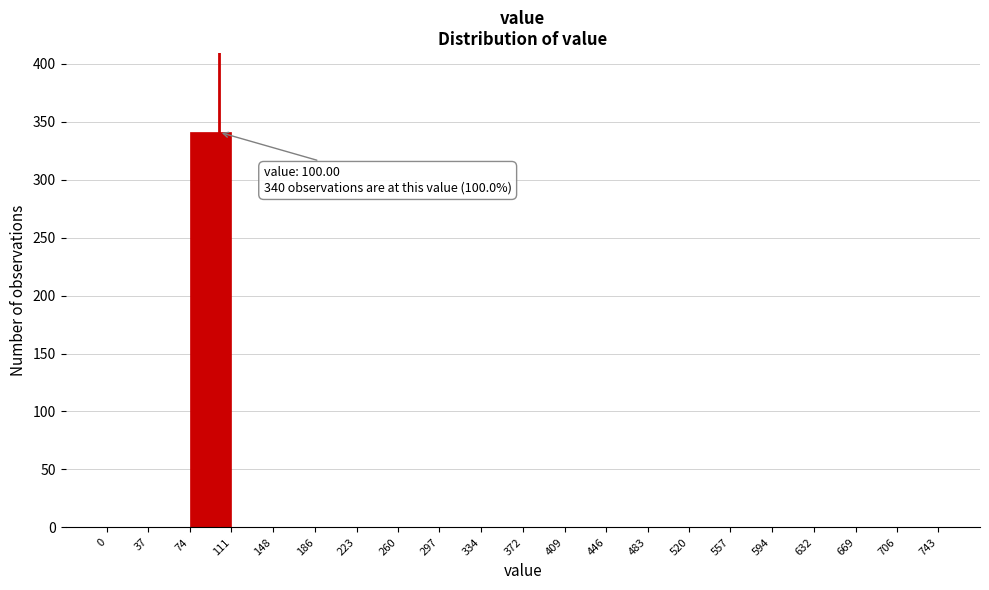

Over which range of the x-axis is the bar tallest?

74 to 111